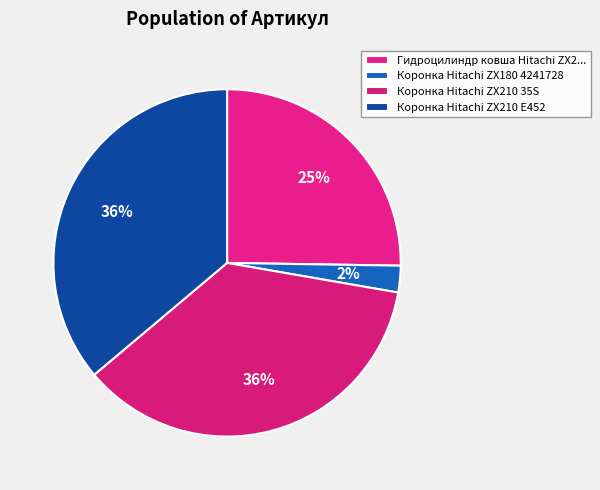

Rank the categories by value from highest to lowest.

Коронка Hitachi ZX210 E452, Коронка Hitachi ZX210 35S, Гидроцилиндр ковша Hitachi ZX200 4385637, Коронка Hitachi ZX180 4241728